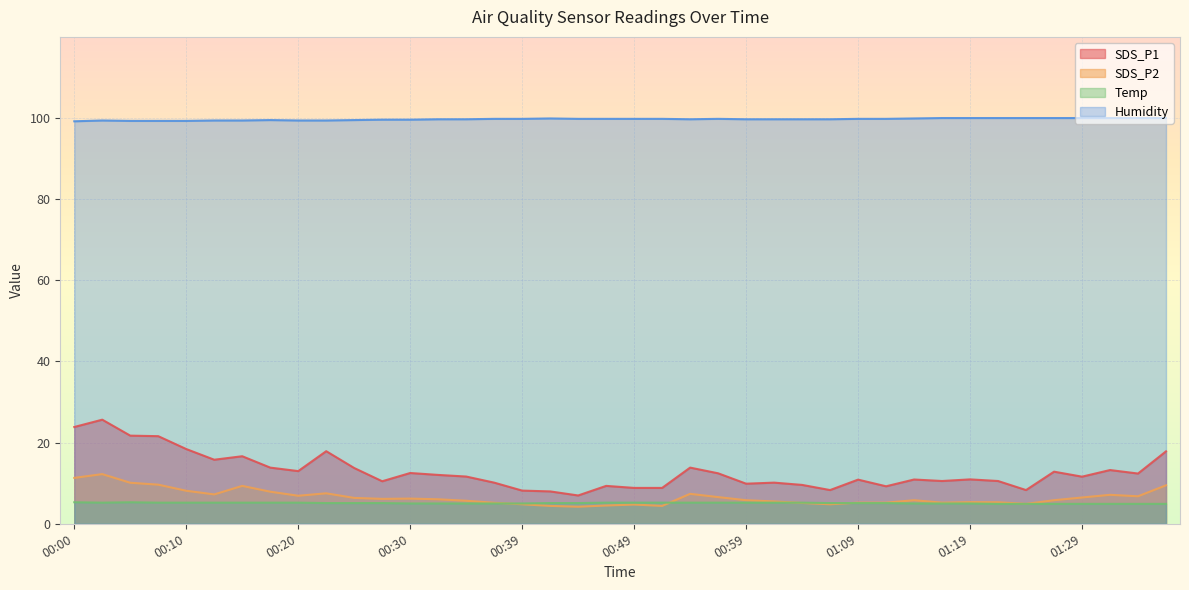

Which label corresponds to the largest value in the chart?

01:16